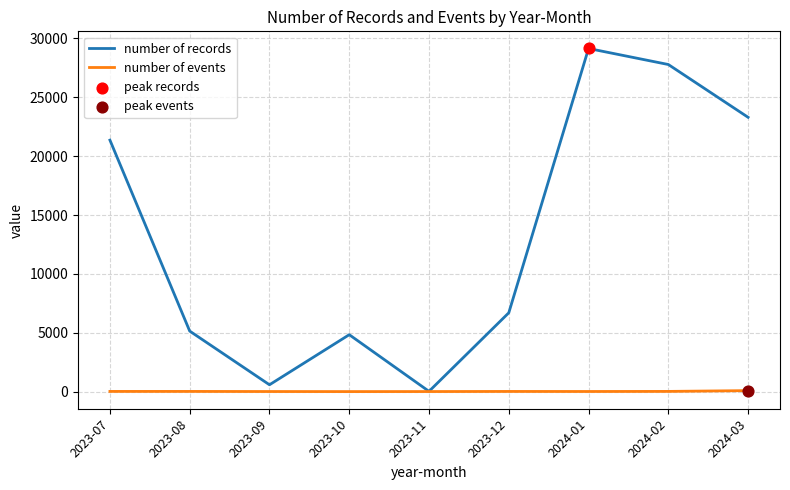

Which series has the largest total across all categories?

number of records